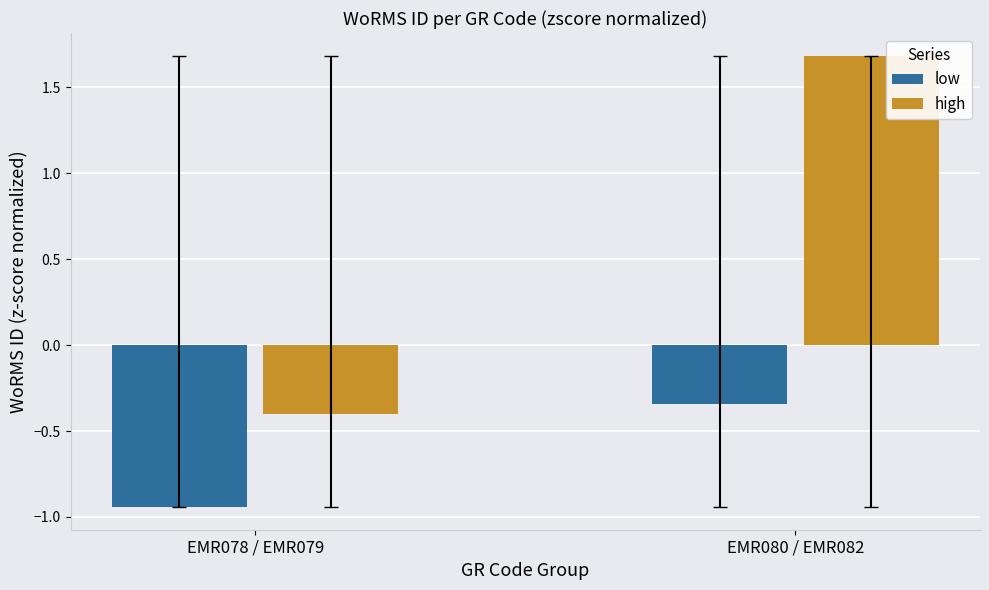

List the series in order of their overall mean, highest first.

high, low